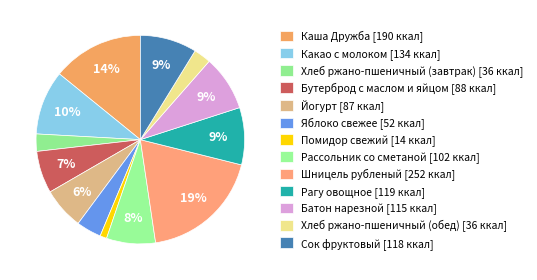

How many segments does this pie chart have?

13